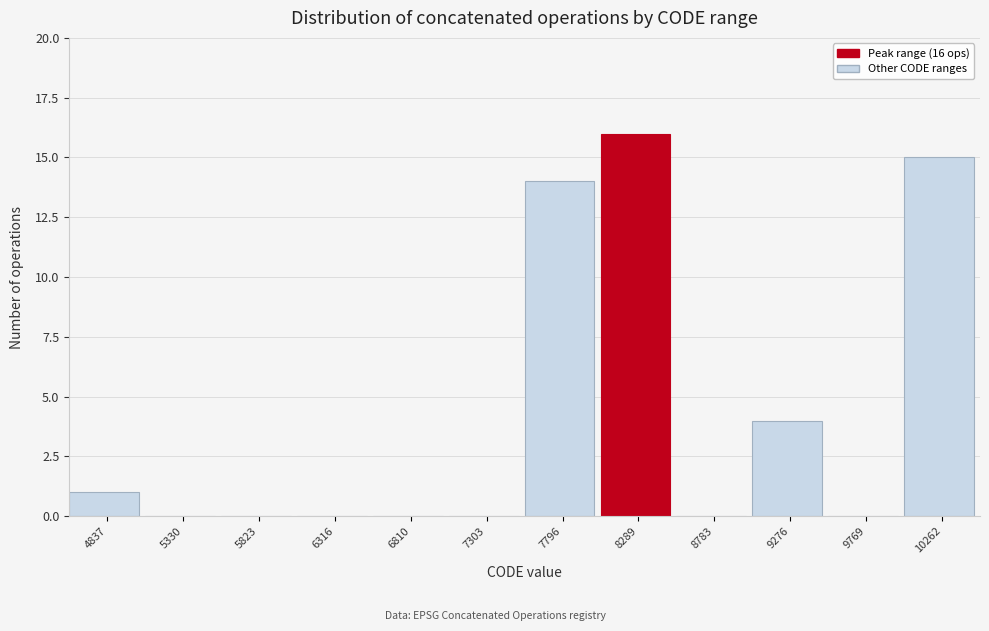

Reading right to left, transcribe all the data shown in this chart.

10262=15	9769=0	9276=4	8783=0	8289=16	7796=14	7303=0	6810=0	6316=0	5823=0	5330=0	4837=1